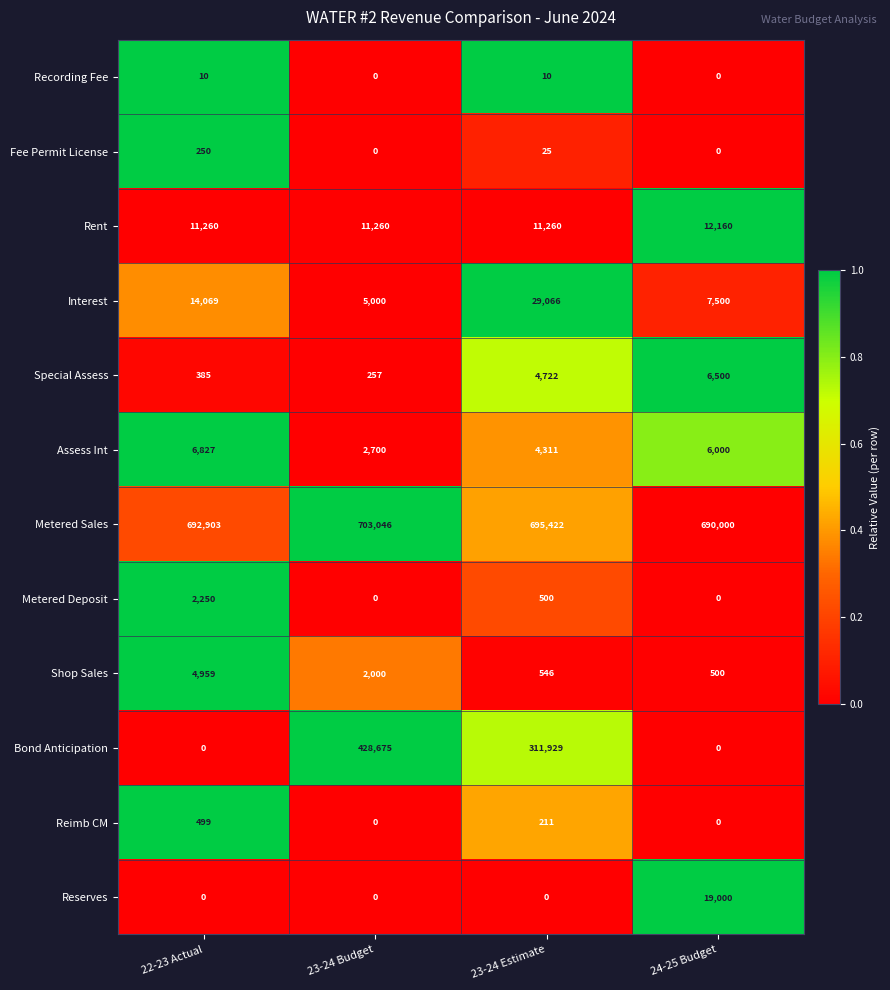

What is the difference between the maximum and minimum values in the Bond Anticipation series?

428675